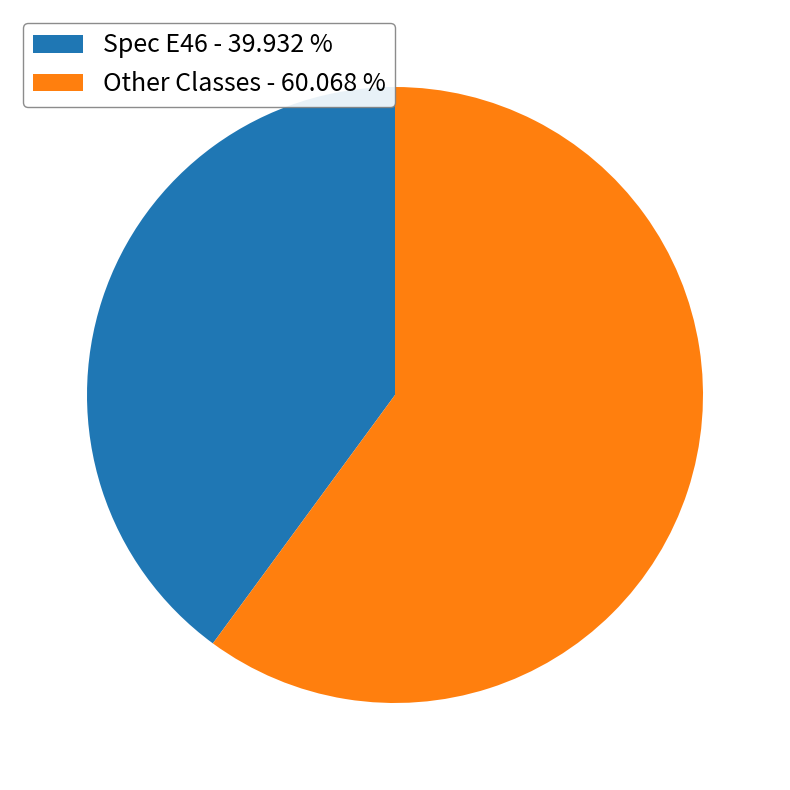

Is the sum of Other Classes - 60.068 % and Spec E46 - 39.932 % greater than half?

Yes